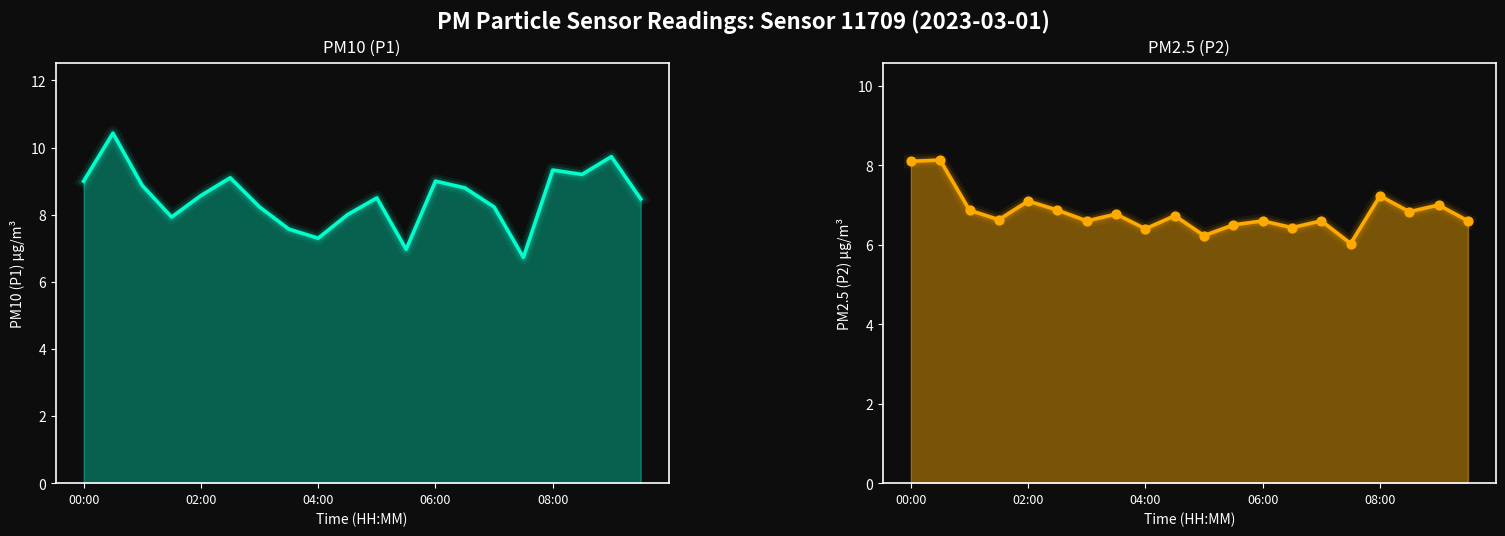

Which series has the largest Y range (max minus min)?

P1